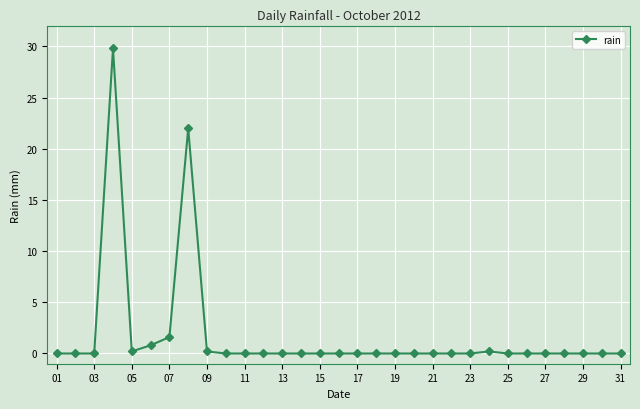

What is the greatest value displayed?

29.8